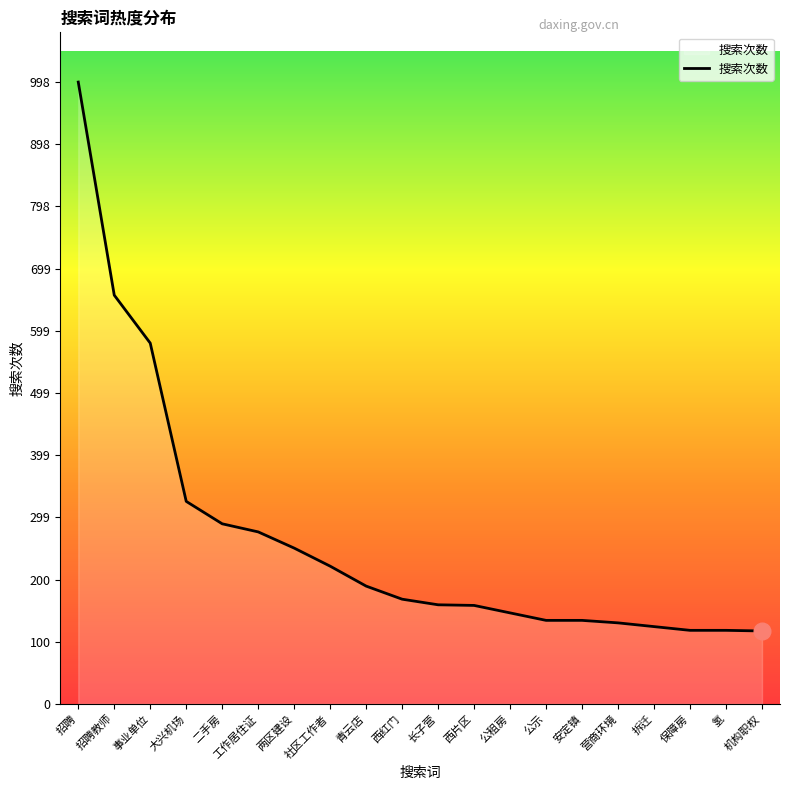

How many lines are shown in the chart?

1